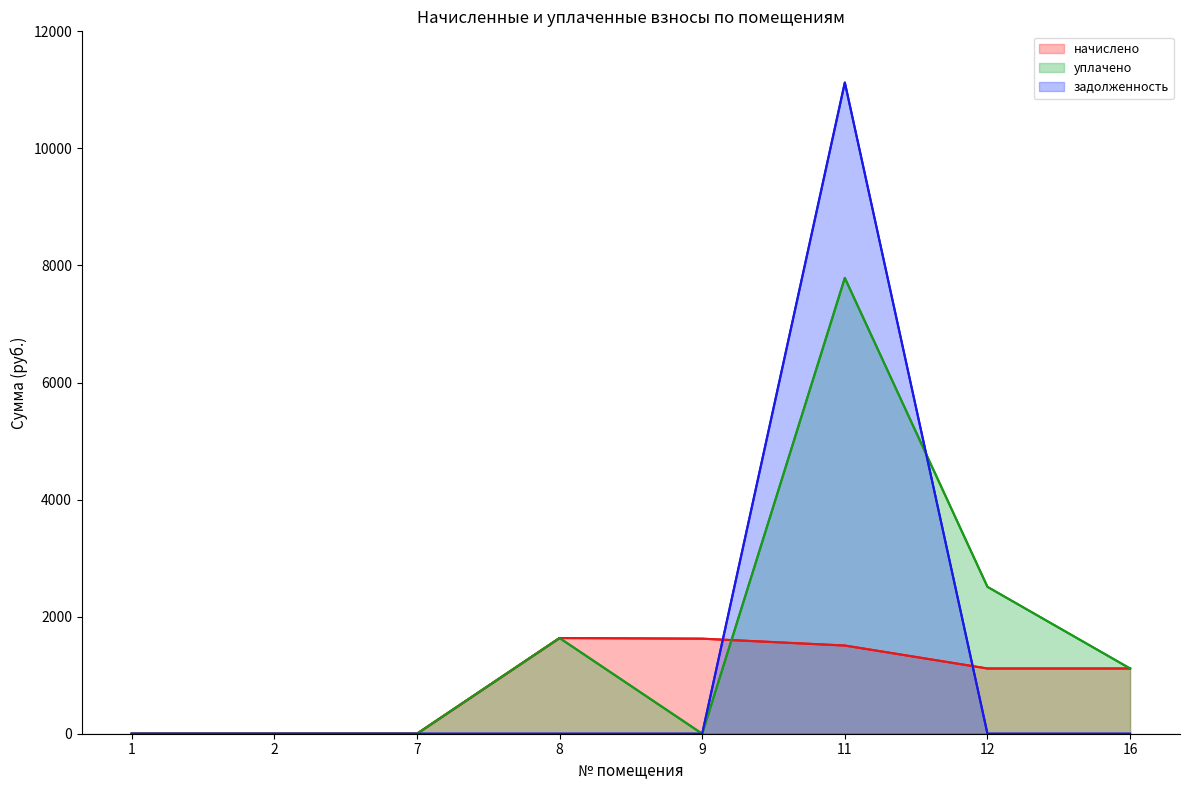

Which category has the lowest value across all series?

1